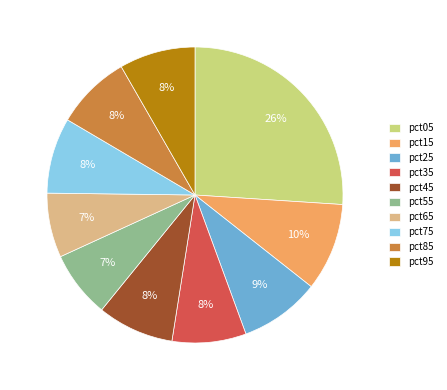

How many segments does this pie chart have?

10